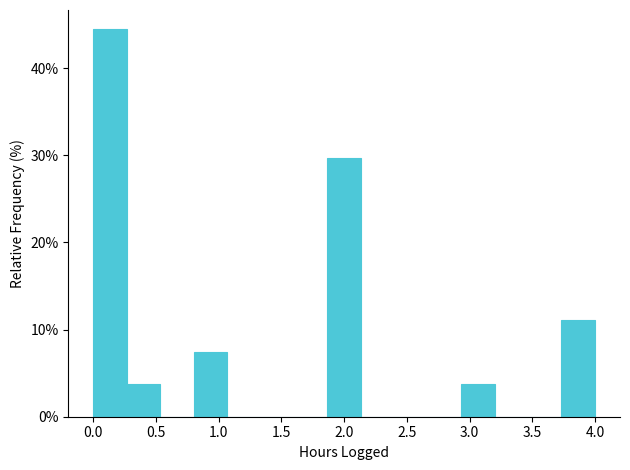

Over which range of the x-axis is the bar tallest?

0.00 to 0.25